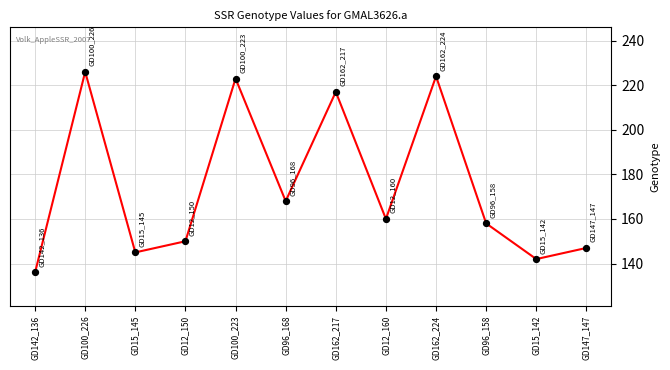

What is the change in value from GD12_150 to GD162_217?

+67